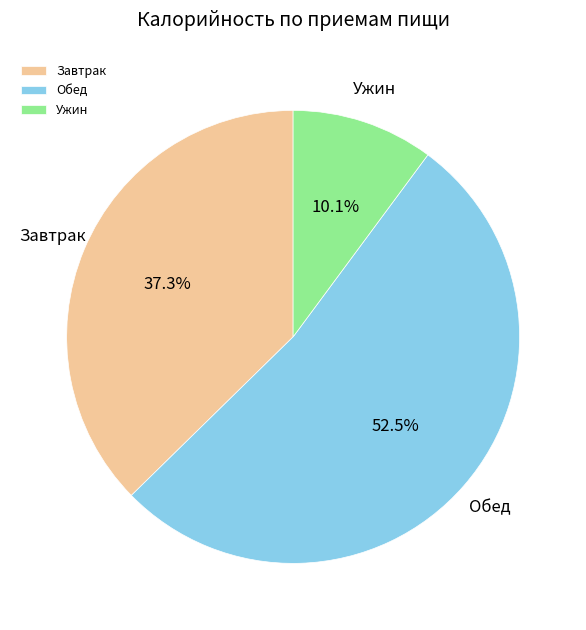

Does any single category account for the majority?

Yes